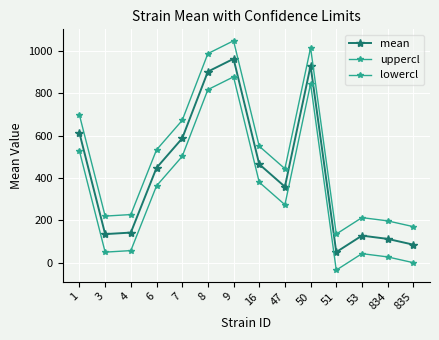

How many data points in lowercl are less than 362?

7